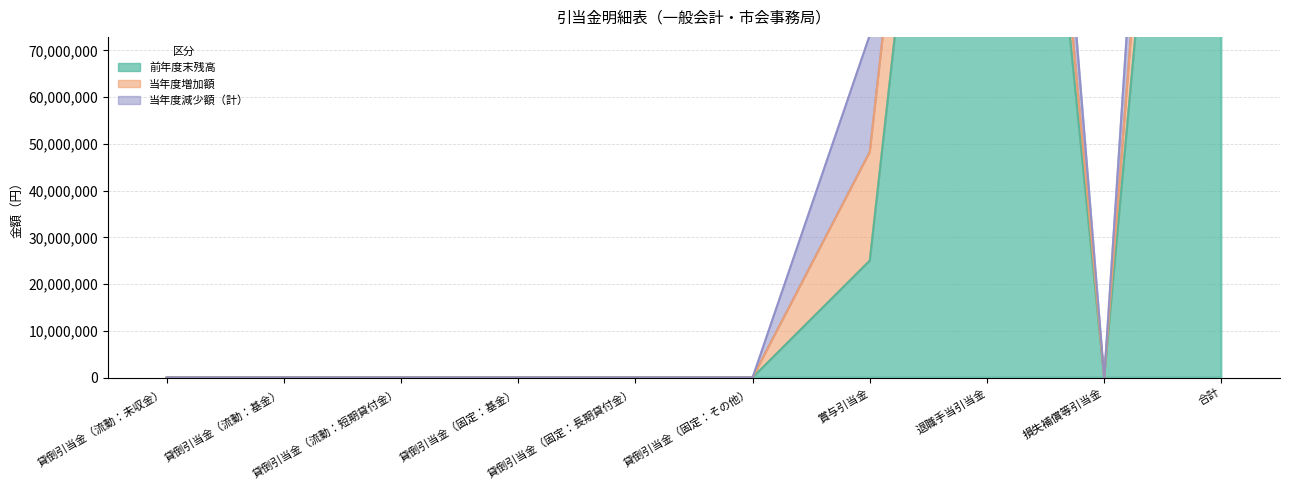

Rank the categories by 当年度減少額（計） value from lowest to highest.

貸倒引当金（流動：未収金）, 貸倒引当金（流動：基金）, 貸倒引当金（流動：短期貸付金）, 貸倒引当金（固定：基金）, 貸倒引当金（固定：長期貸付金）, 貸倒引当金（固定：その他）, 損失補償等引当金, 賞与引当金, 退職手当引当金, 合計